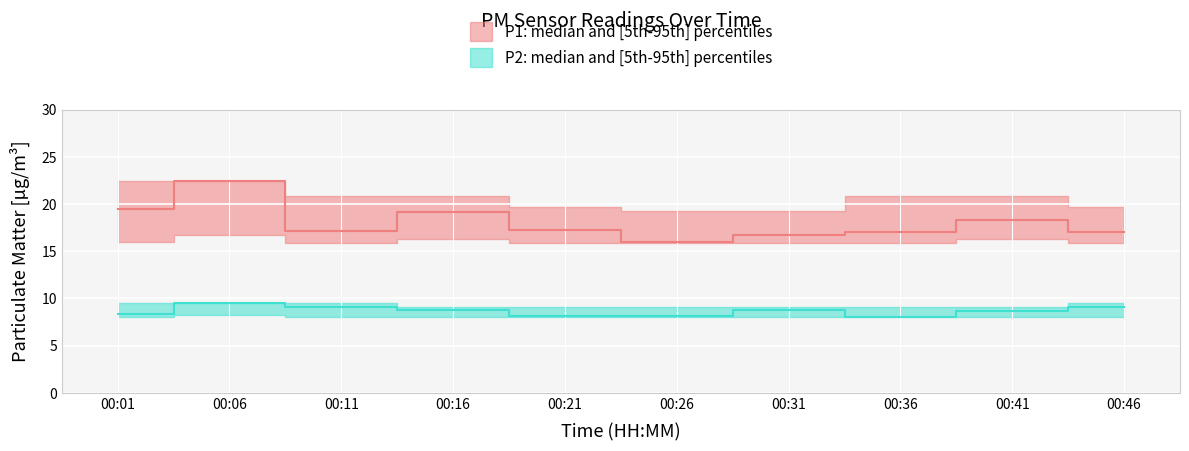

True or false: P1_upper and P1_lower intersect in this chart.

False